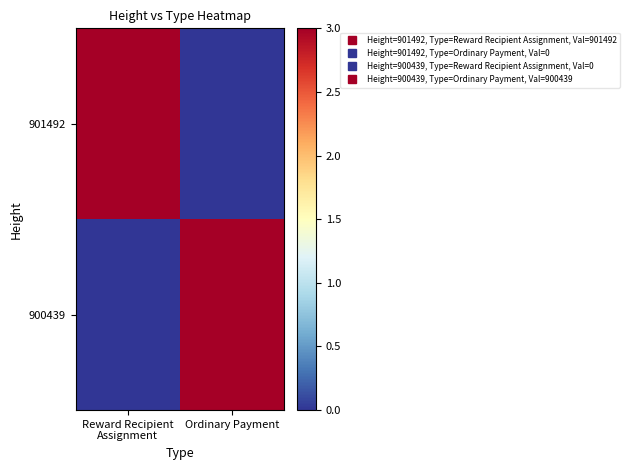

Reading left to right, what are all the values shown in this chart?

901492: Reward Recipient
Assignment=3.0	Ordinary Payment=0.0
900439: Reward Recipient
Assignment=0.0	Ordinary Payment=3.0